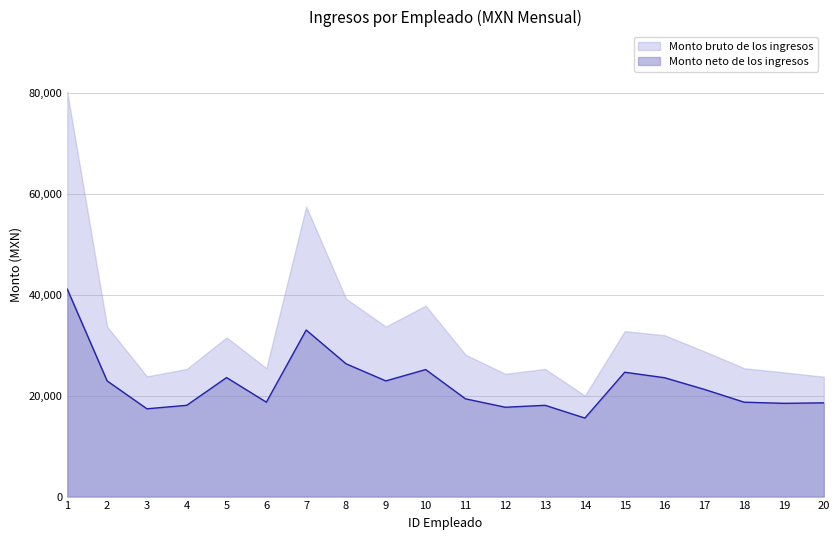

Which series has the widest spread of values?

Monto bruto de los ingresos